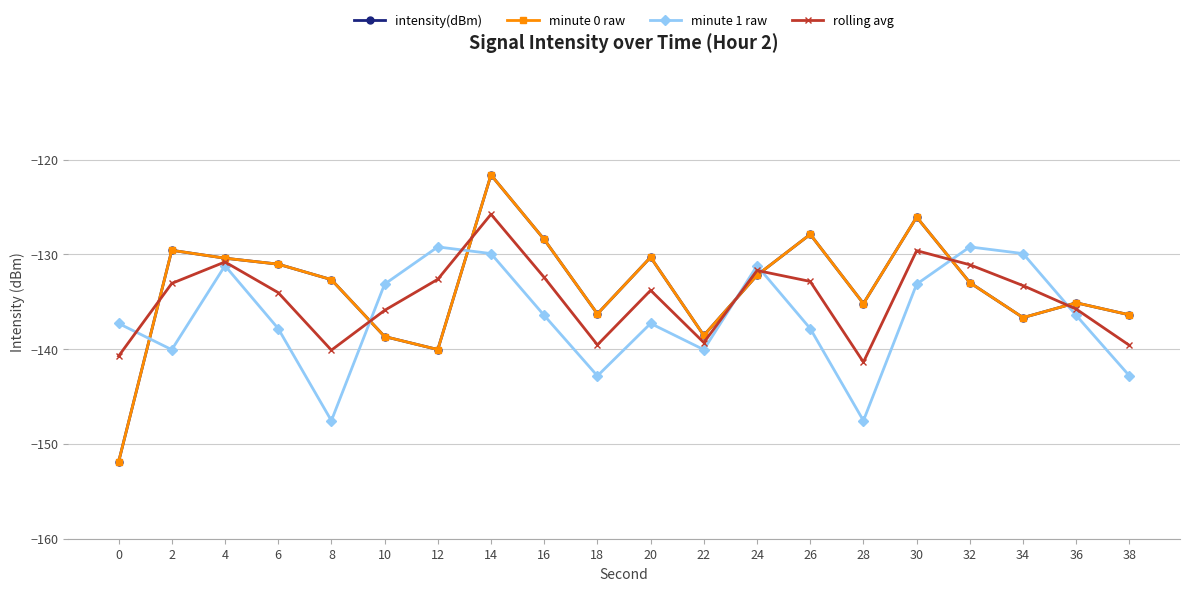

At which label does rolling avg first exceed -133?

4